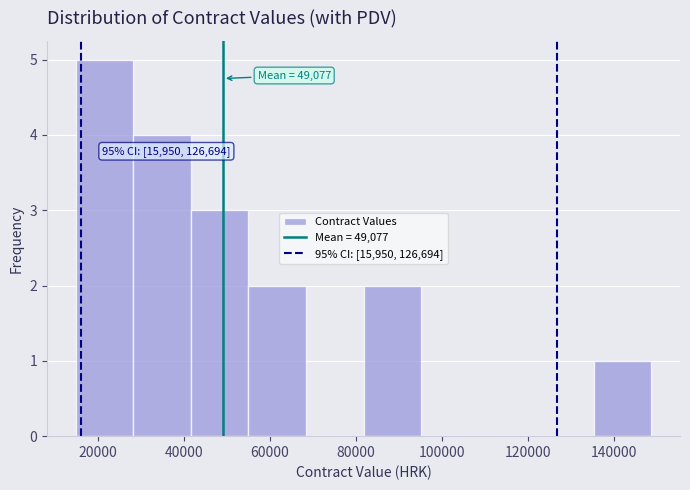

Over which range of the x-axis is the bar tallest?

14000 to 28000